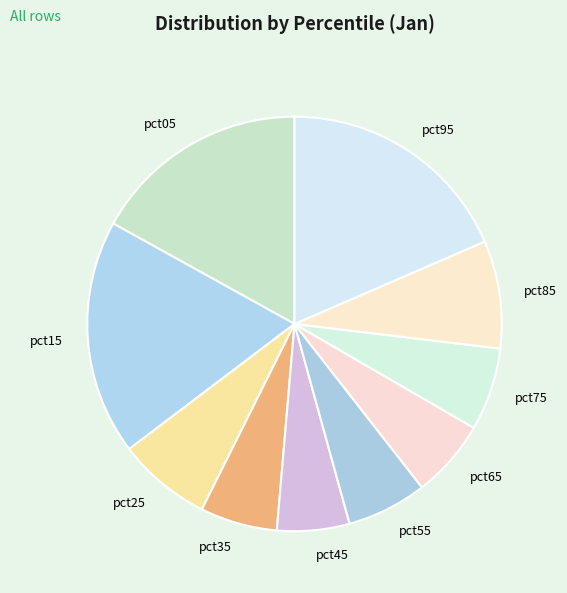

What is the ratio of the value at pct55 to the value at pct15?

0.3